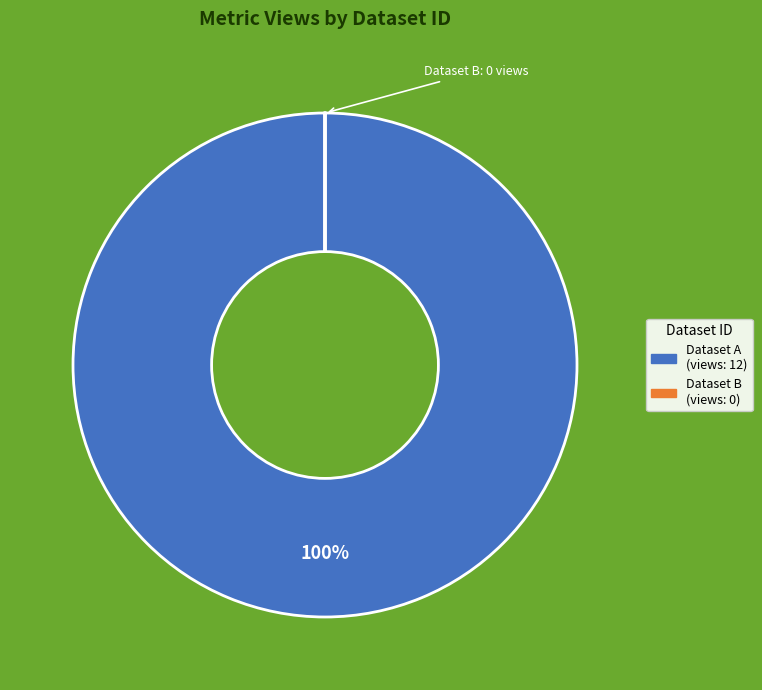

Is there any slice that represents more than half of the pie?

Yes